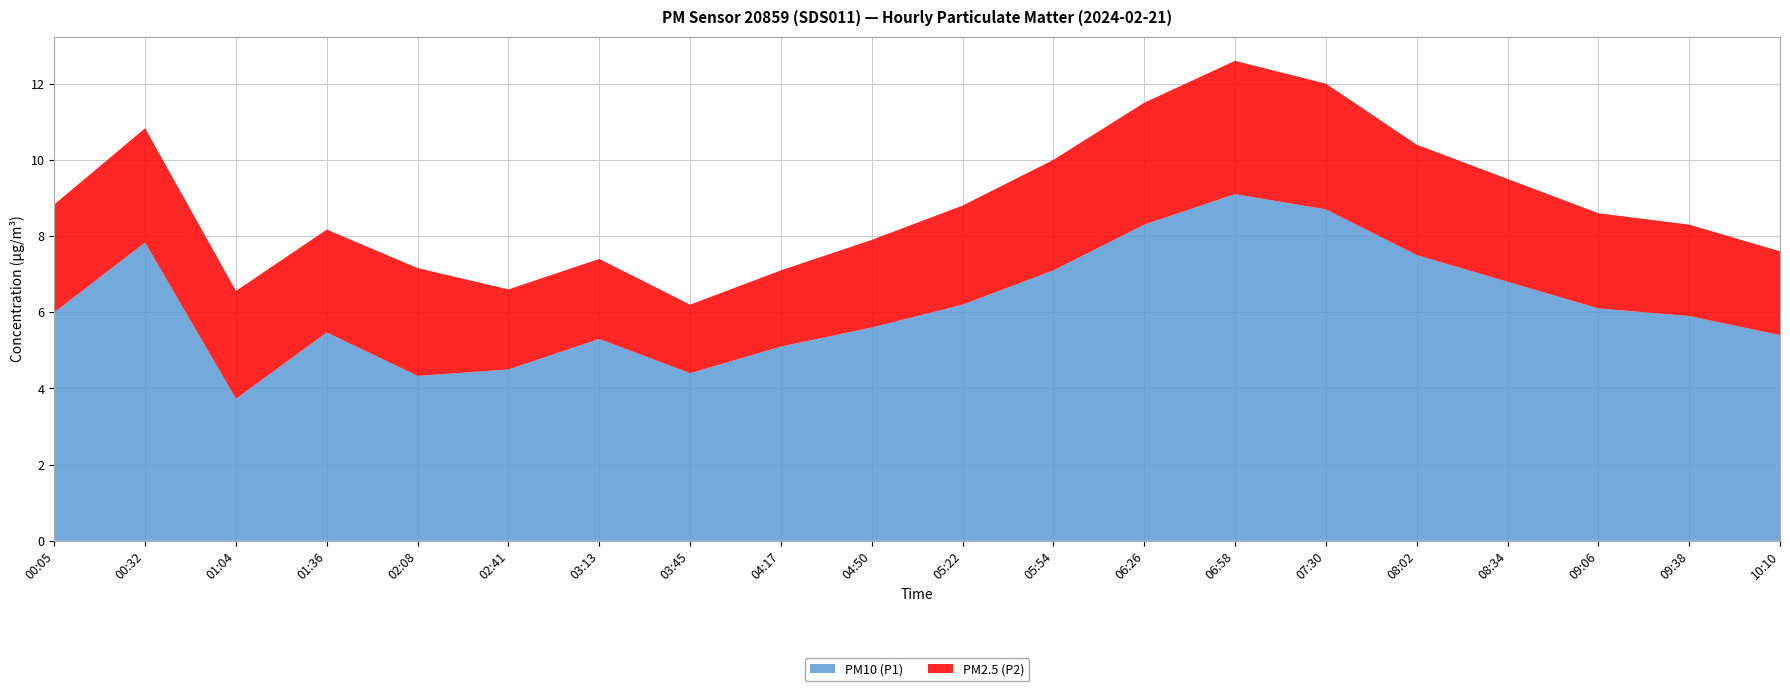

Reading left to right, what are all the values shown in this chart?

PM10 (P1): 6.0	7.8	3.7	5.5	4.3	4.5	5.3	4.4	5.1	5.6	6.2	7.1	8.3	9.1	8.7	7.5	6.8	6.1	5.9	5.4
PM2.5 (P2): 2.8	3.0	2.8	2.7	2.8	2.1	2.1	1.8	2.0	2.3	2.6	2.9	3.2	3.5	3.3	2.9	2.7	2.5	2.4	2.2